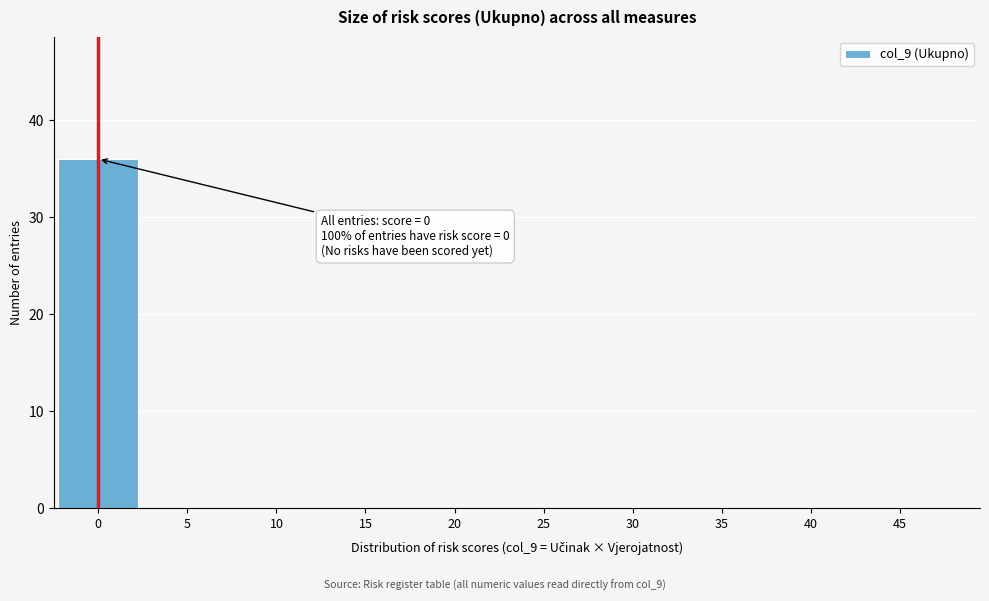

Reading left to right, list all the values displayed in this chart.

0=36	5=0	10=0	15=0	20=0	25=0	30=0	35=0	40=0	45=0